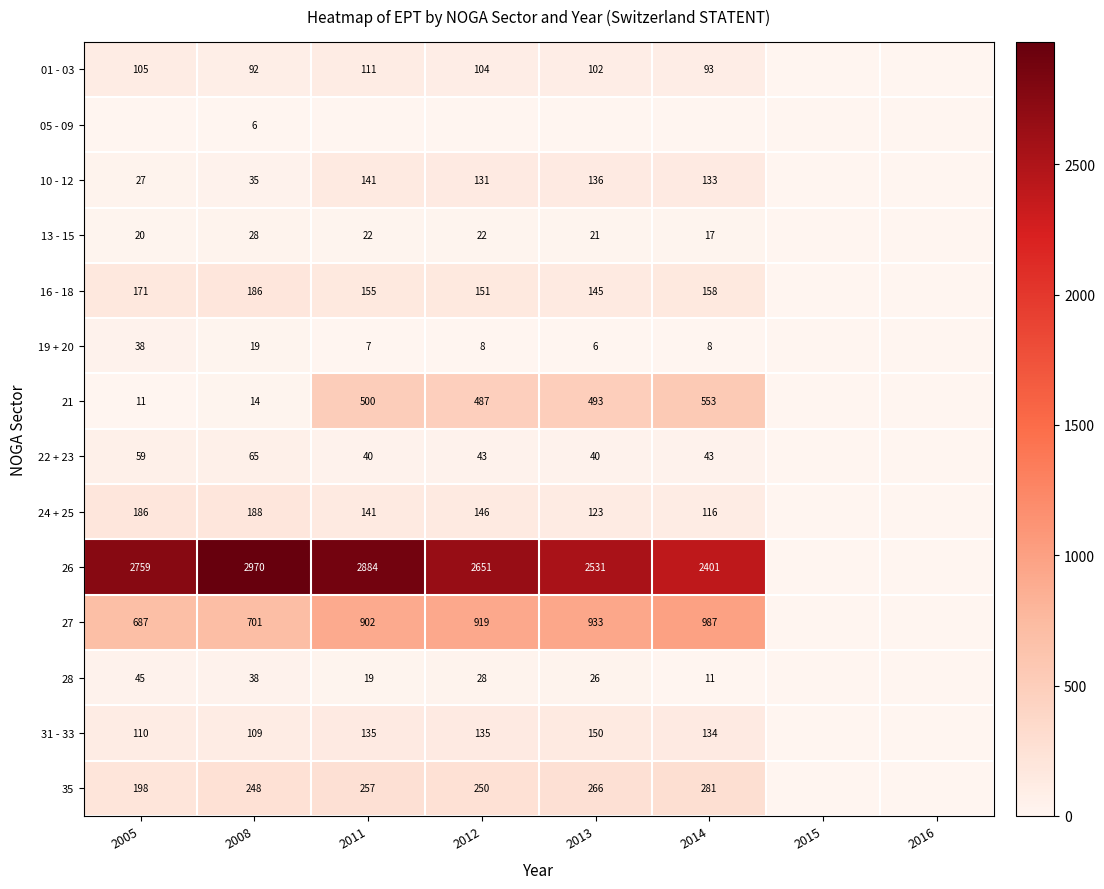

How many data points does each series have?

8